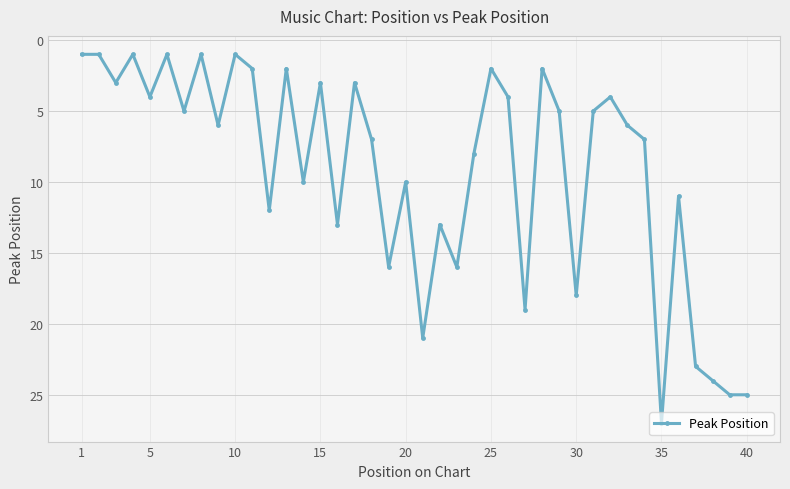

What is the sum of all values?

367